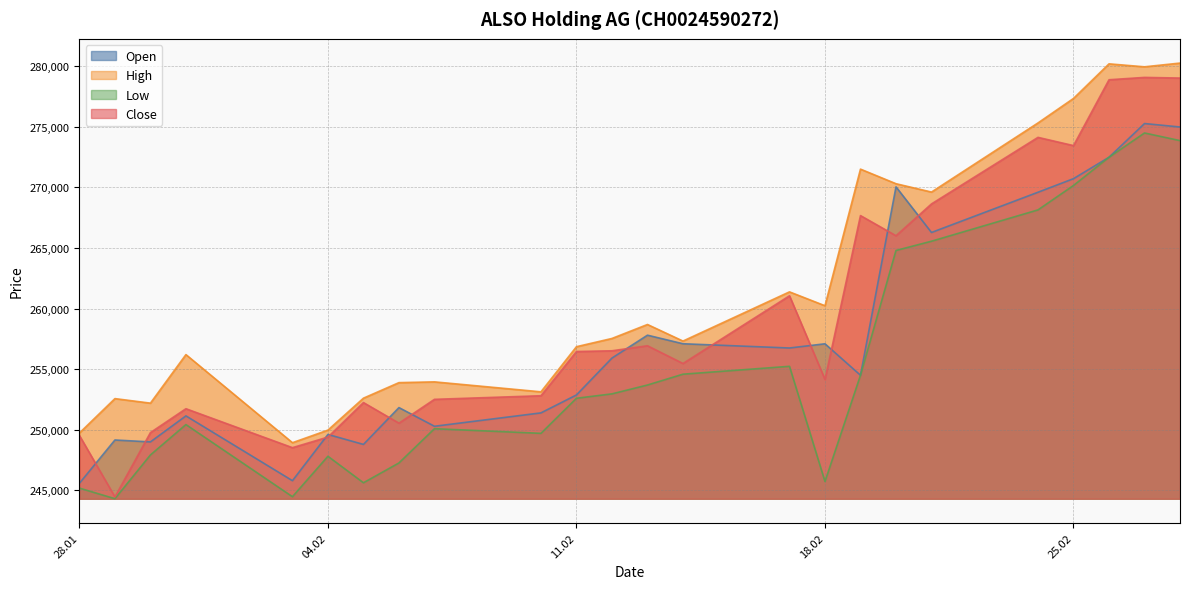

Which label corresponds to the smallest value in the chart?

29.01.2025